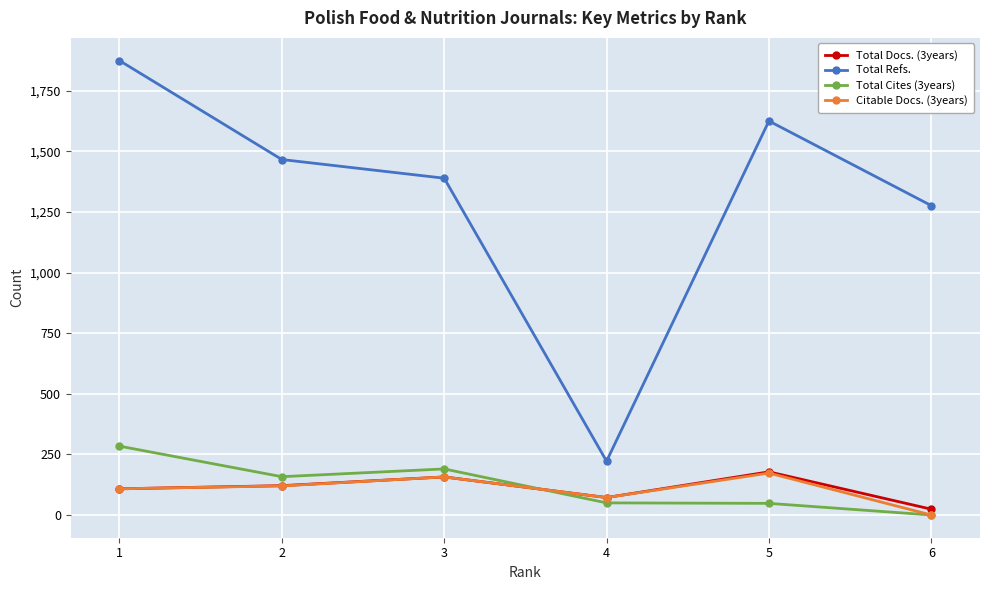

The value of Total Cites (3years) at 5 is 48. True or false?

True